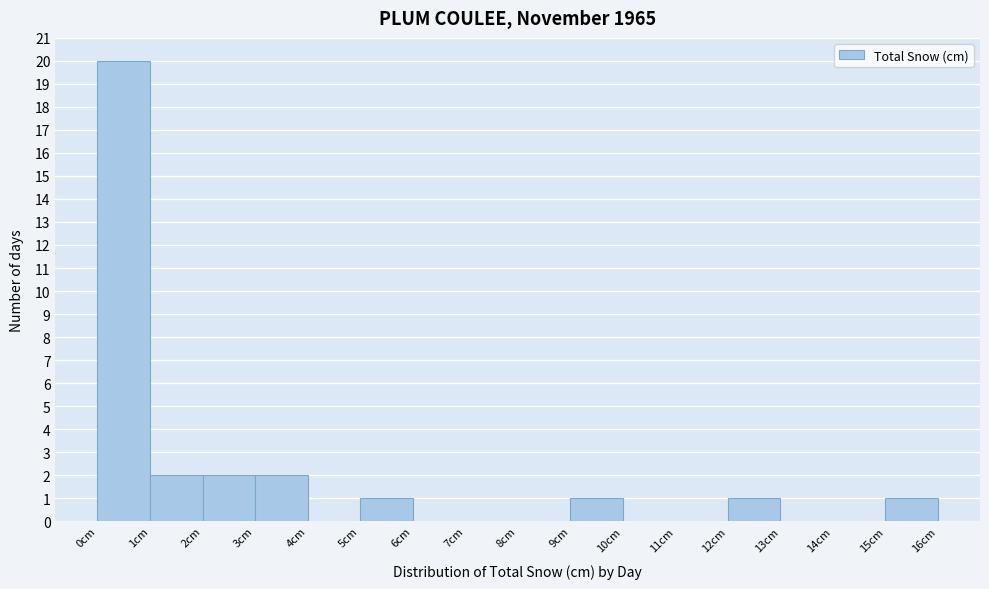

Reading left to right, list every bar in this chart as the range it spans on the x-axis followed by its height. The values are not printed on the chart, so give them approximately, as read against the axis.

0 to 1: 20
1 to 2: 2
2 to 3: 2
3 to 4: 2
4 to 5: 0
5 to 6: 1
6 to 7: 0
7 to 8: 0
8 to 9: 0
9 to 10: 1
10 to 11: 0
11 to 12: 0
12 to 13: 1
13 to 14: 0
14 to 15: 0
15 to 16: 1